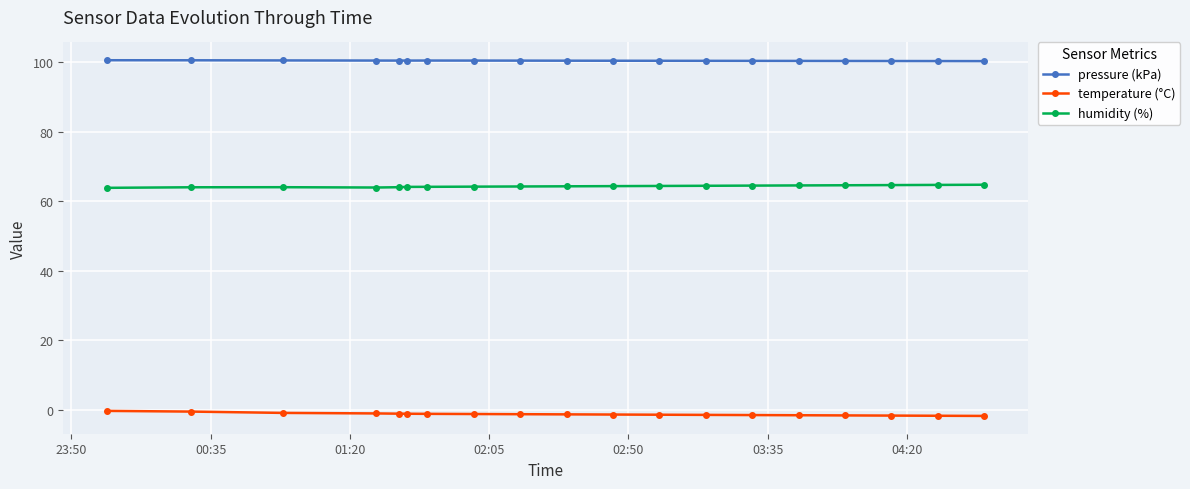

True or false: temperature (°C) and pressure (kPa) cross at least once.

False